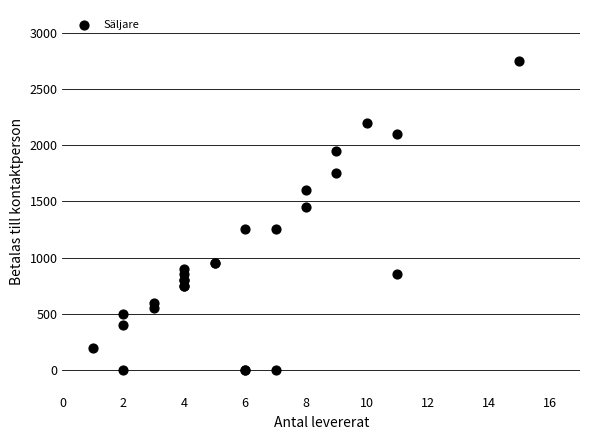

What Y value in the scatter plot is closest to 1375?

1450